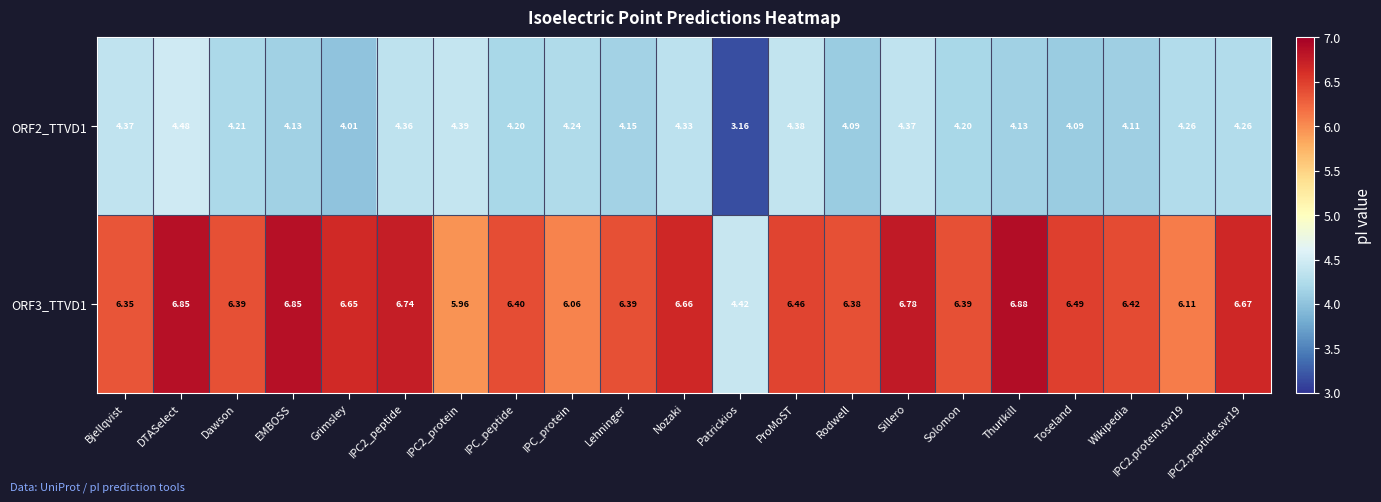

At which category is the sum across all series the highest?

DTASelect